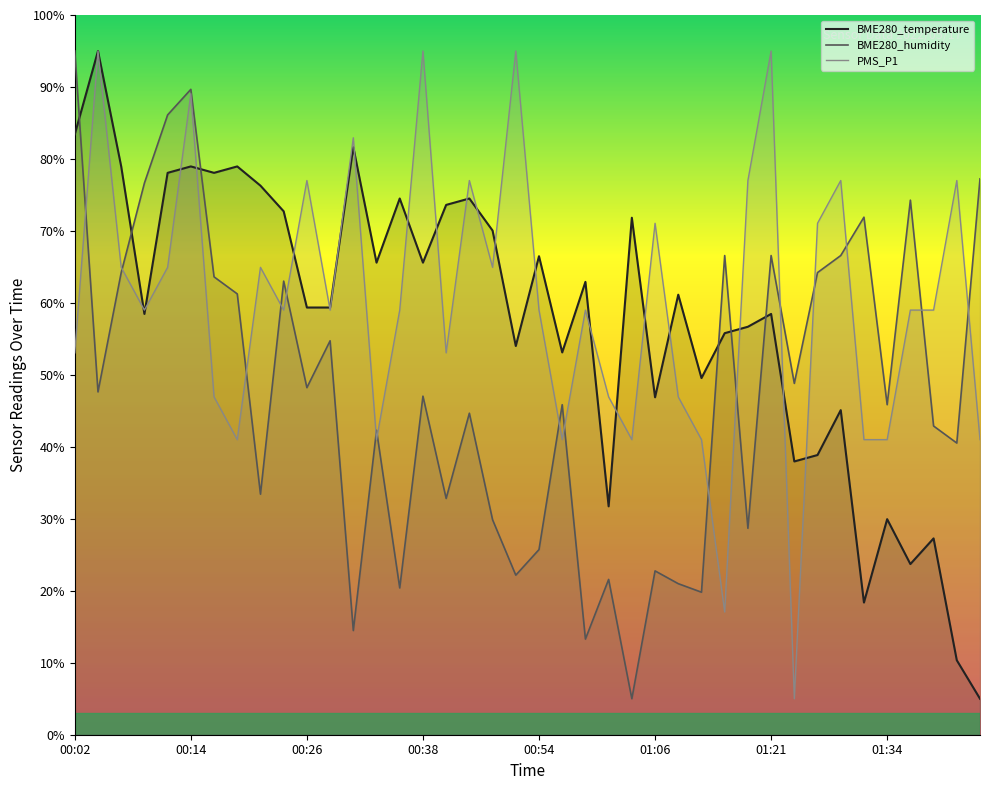

True or false: BME280_humidity and BME280_temperature intersect in this chart.

True